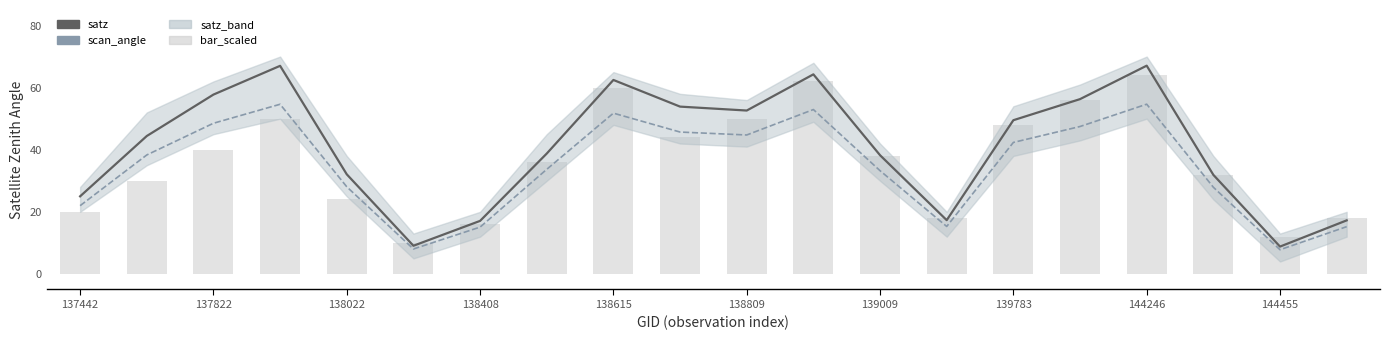

Count the number of categories in the chart.

20